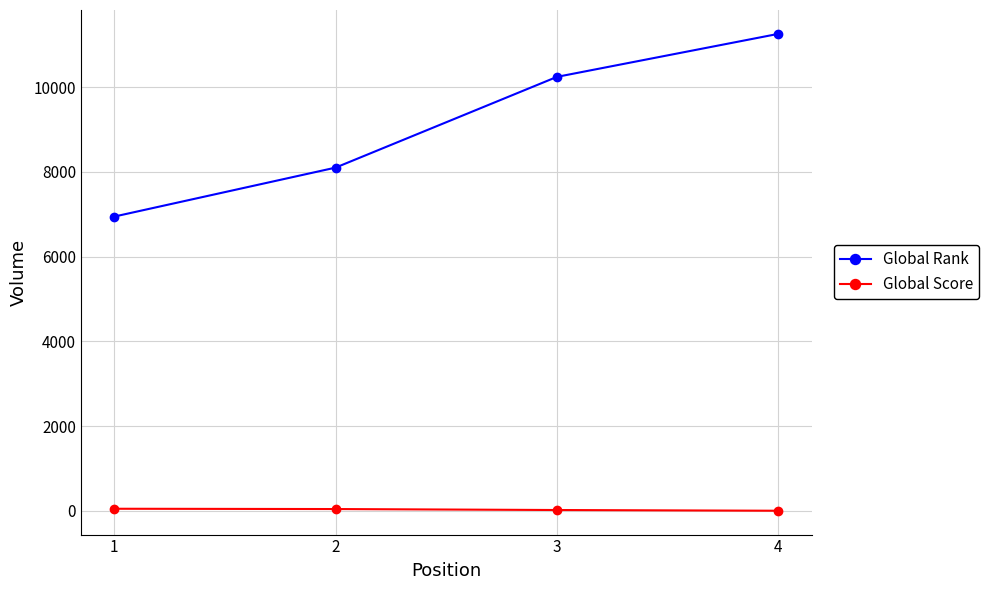

What is the sum of all Global Score values?

108